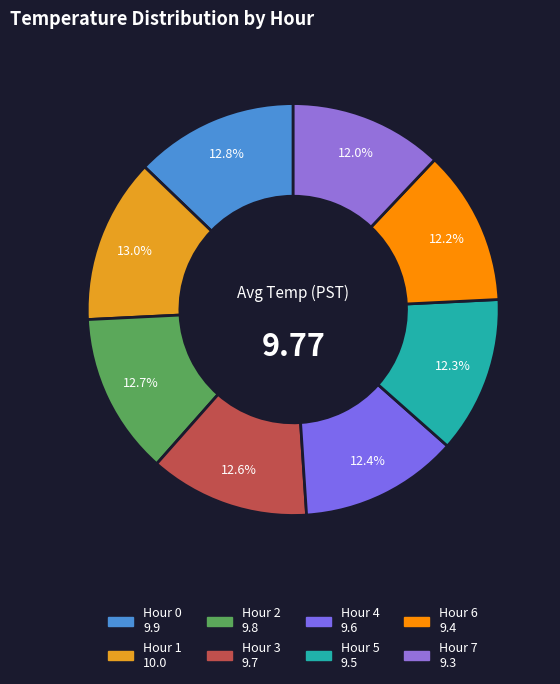

Rank the categories by value from lowest to highest.

Hour 7, Hour 6, Hour 5, Hour 4, Hour 3, Hour 2, Hour 0, Hour 1